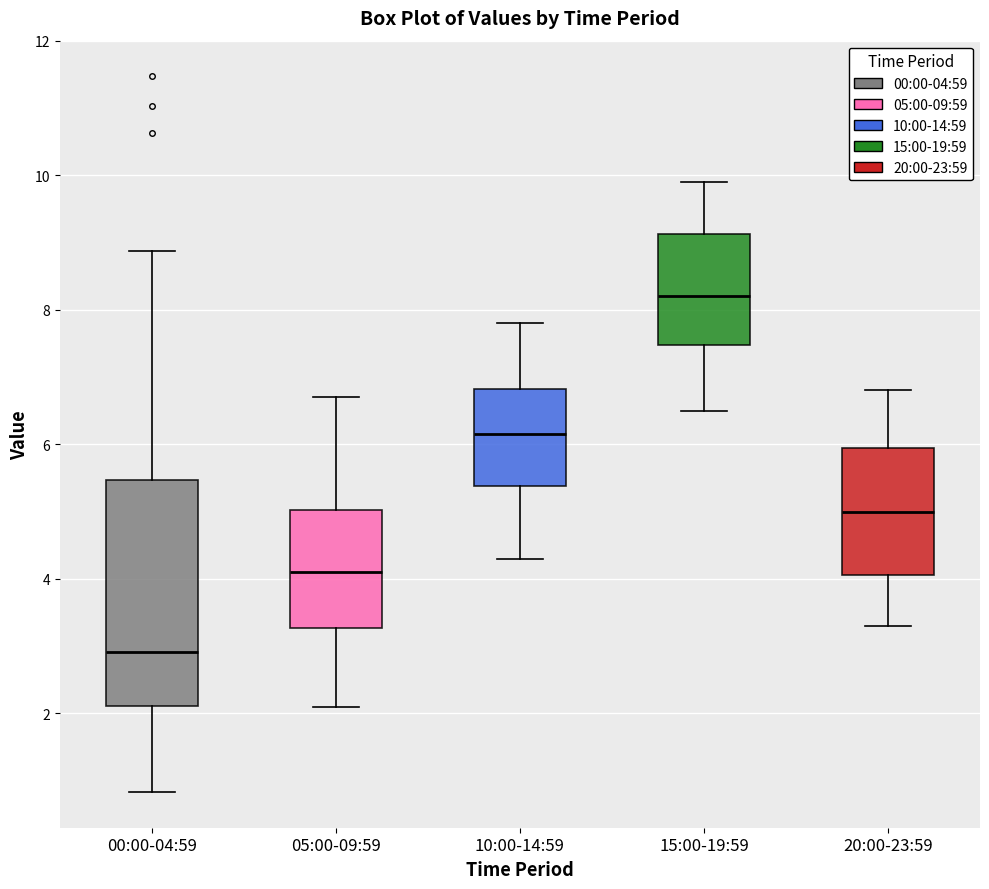

Reading left to right, transcribe this box plot: for each box, give where its median line is, the range the box spans, and where its two whiskers end, as read against the y-axis. The values are not printed on the chart, so give them approximately, as read against the axis.

00:00-04:59: median 3.0, box 2.2 to 5.4, whiskers 0.8 to 8.8
05:00-09:59: median 4.2, box 3.2 to 5.0, whiskers 2.2 to 6.8
10:00-14:59: median 6.2, box 5.4 to 6.8, whiskers 4.4 to 7.8
15:00-19:59: median 8.2, box 7.4 to 9.2, whiskers 6.6 to 10.0
20:00-23:59: median 5.0, box 4.0 to 6.0, whiskers 3.4 to 6.8